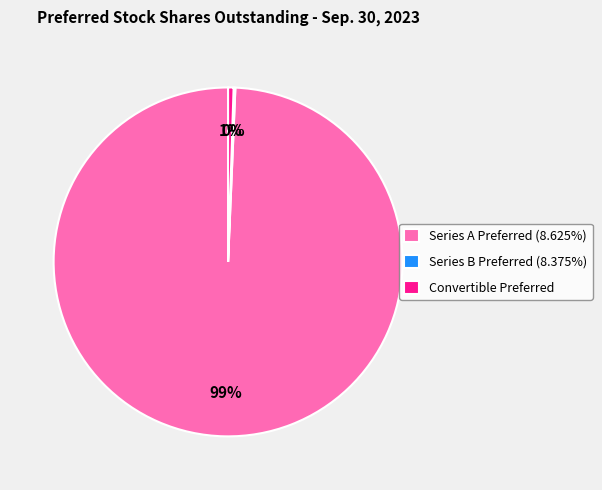

To the nearest percent, what is the average slice percentage?

33%